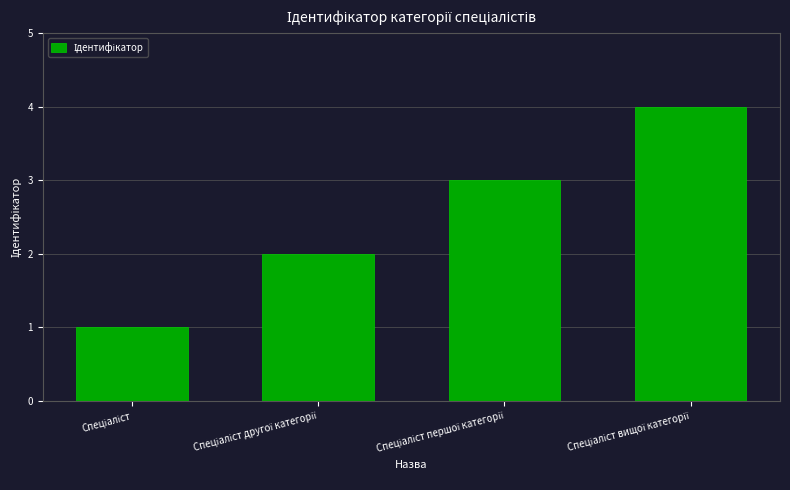

What is the difference between the second highest and second lowest values?

1